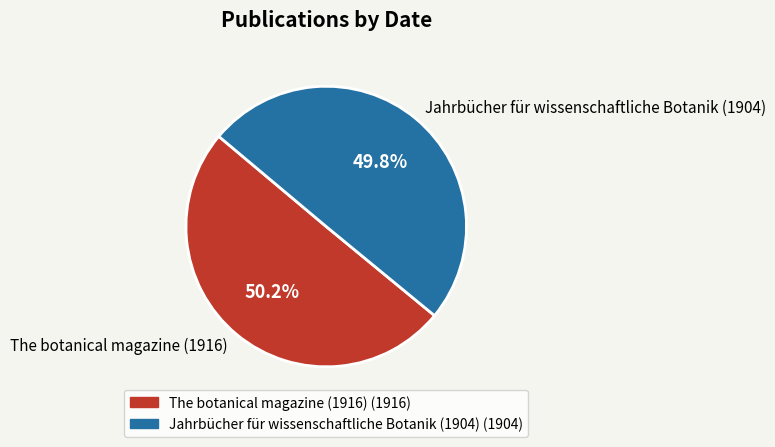

Is the sum of Jahrbücher für wissenschaftliche Botanik (1904) and The botanical magazine (1916) greater than half?

Yes